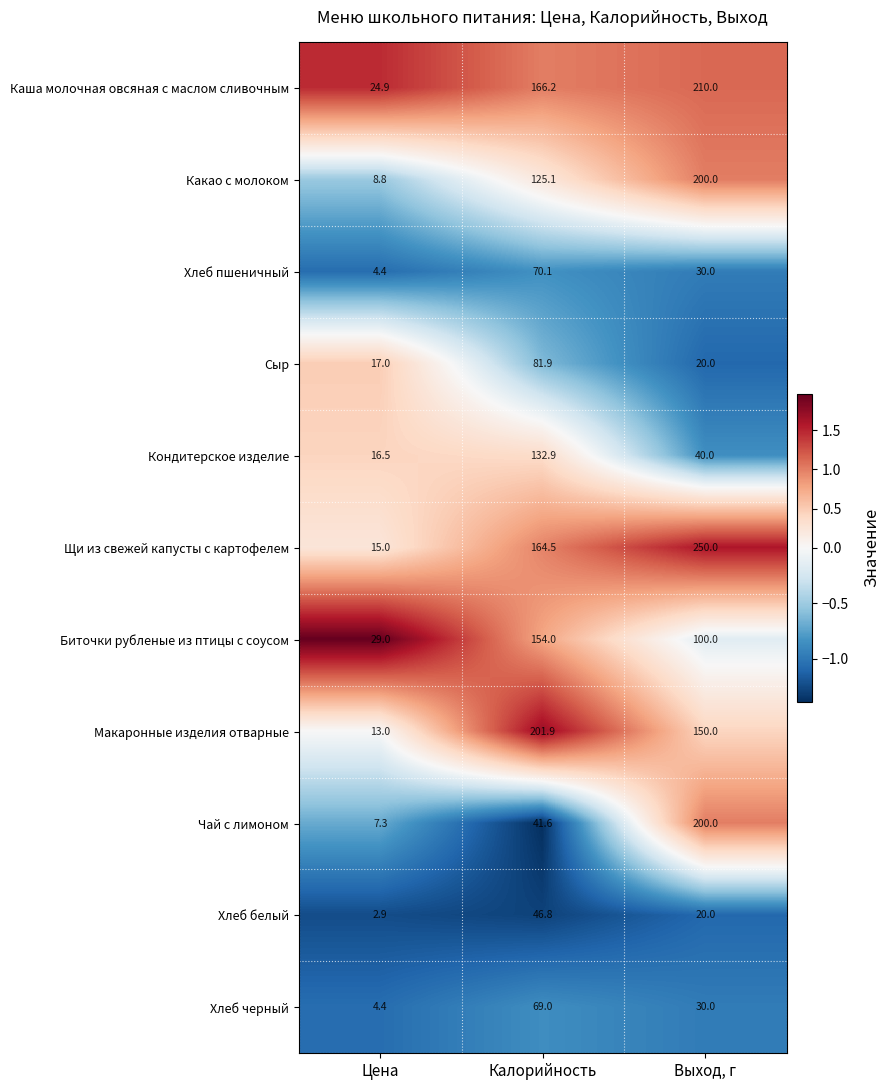

The Щи из свежей капусты с картофелем series shows 3.9 at Цена. True or false?

False